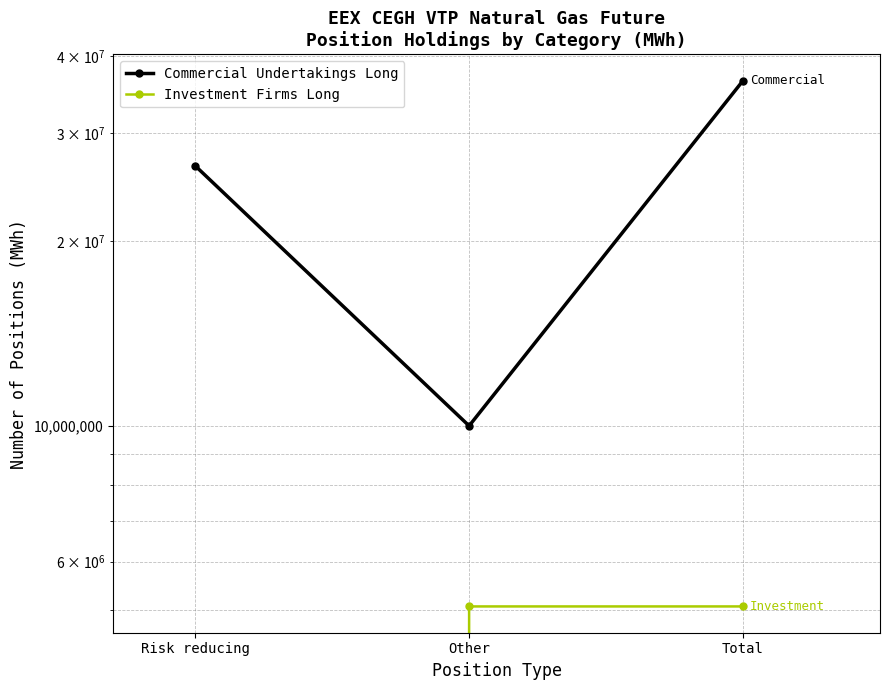

Between Risk reducing and Total, which series saw the biggest shift?

Commercial Undertakings Long